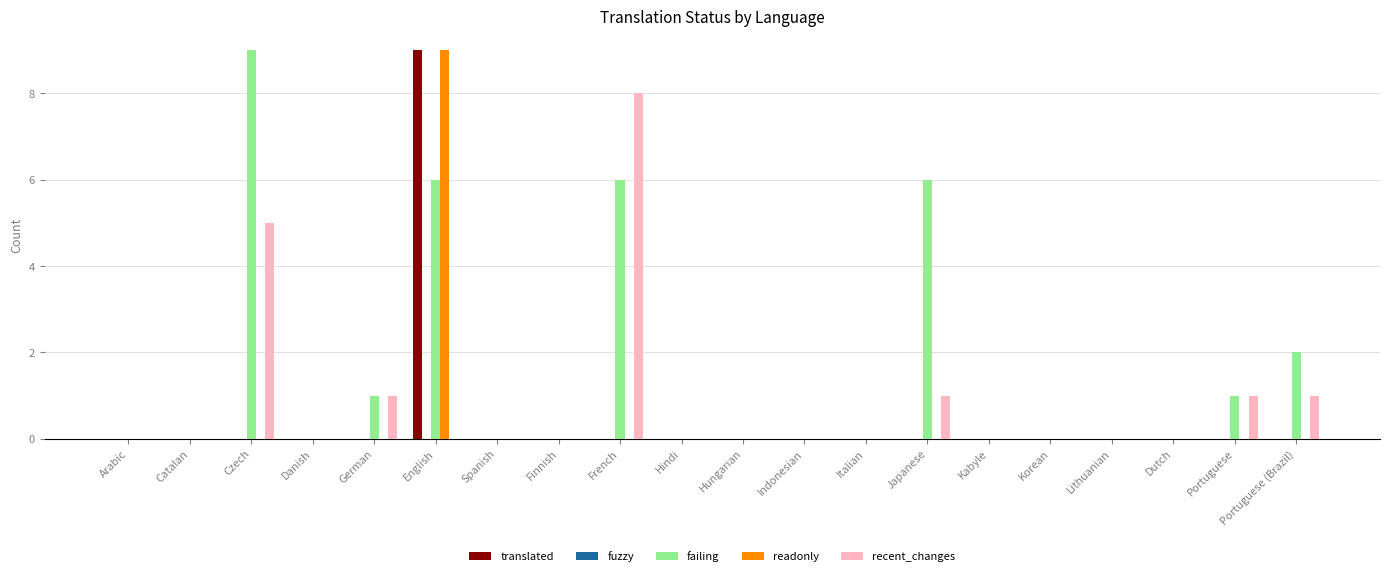

True or false: readonly has a value of 9 at English.

True